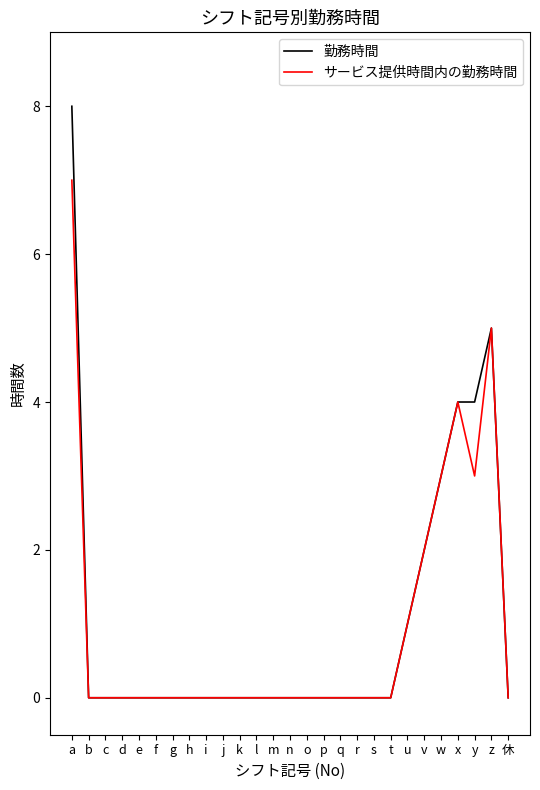

How many サービス提供時間内の勤務時間 values are between 0 and 1?

21